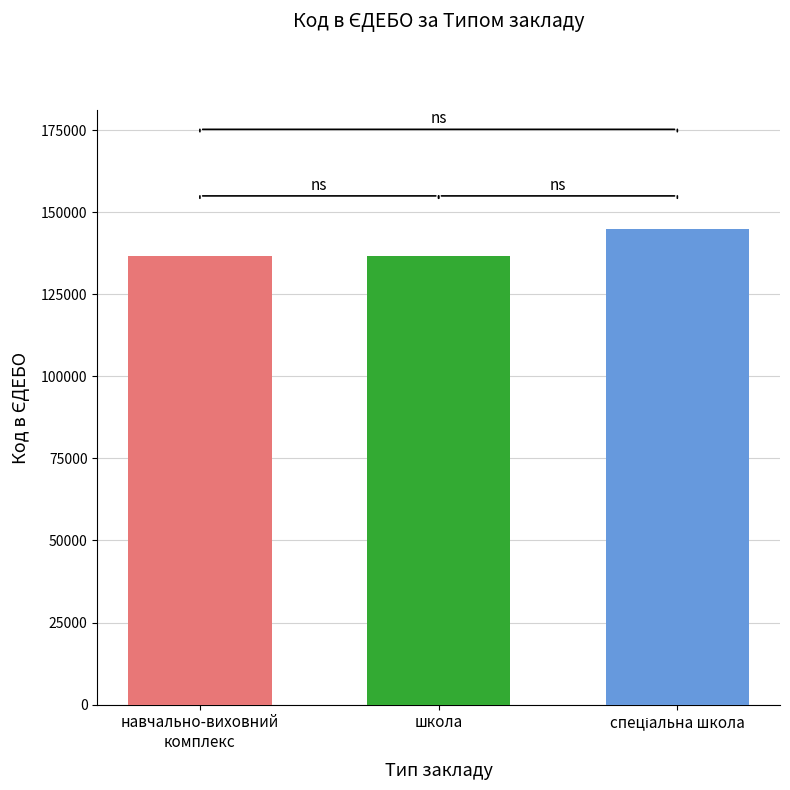

Does the chart contain any negative values?

No